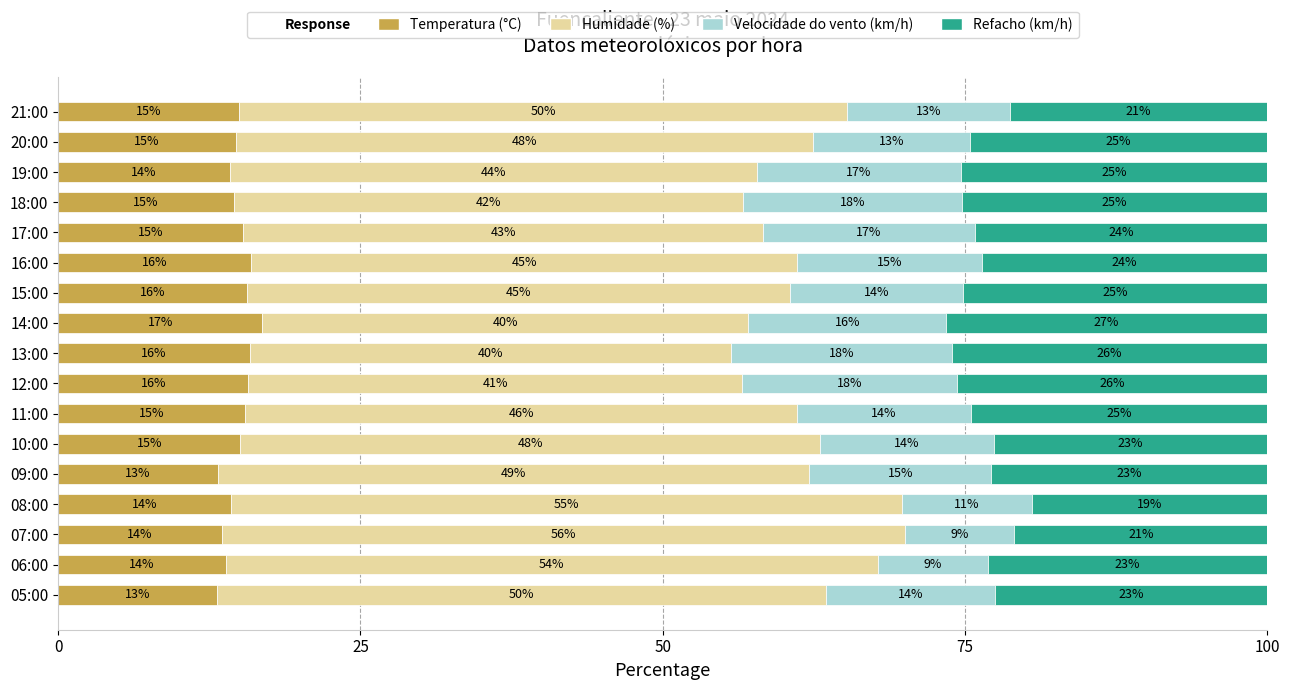

Is it true that Temperatura (°C) equals 9.6 at 06:00?

False